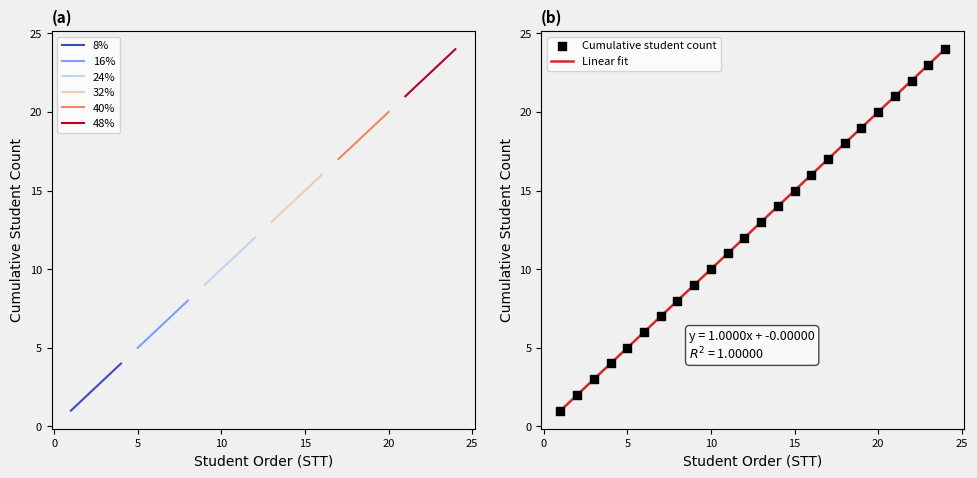

Between 6 and 1, which is larger?

6